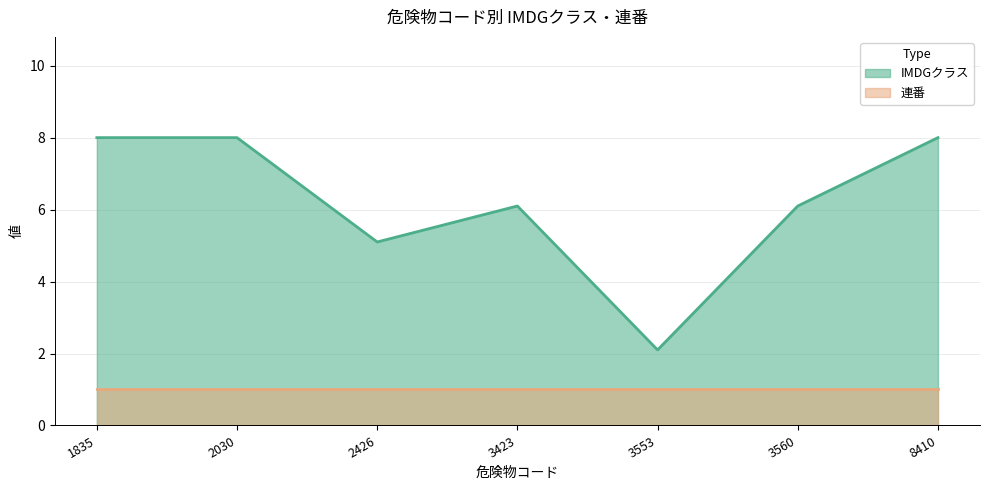

Is it true that the value at 3423 is 6.1?

True